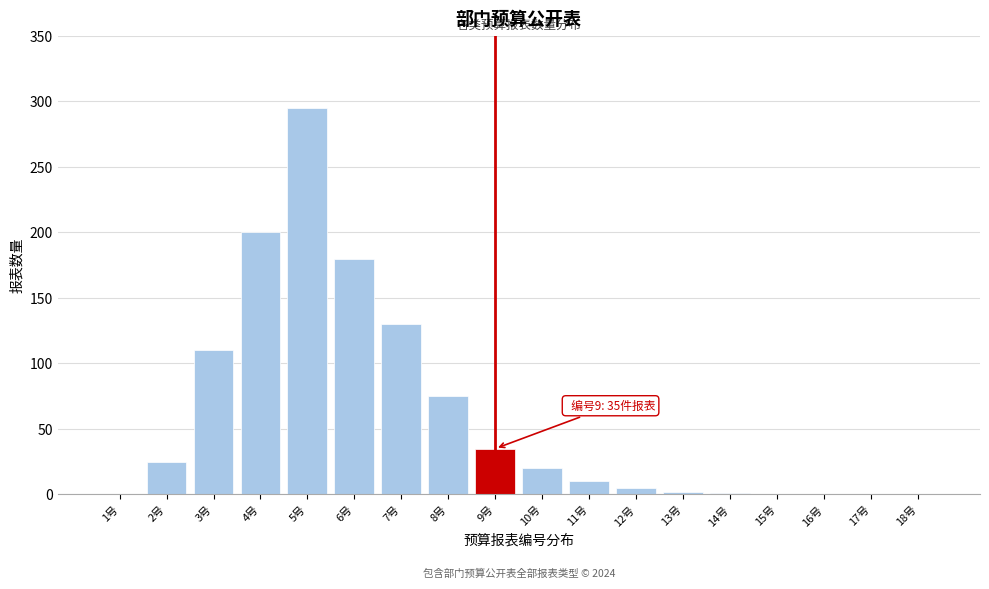

The chart shows a value of 0 at 17号. True or false?

True